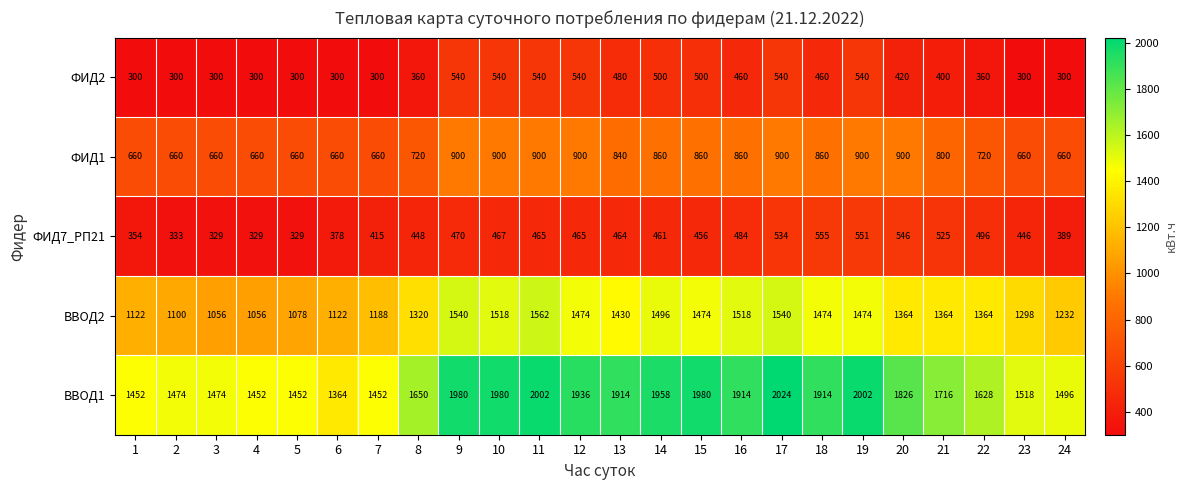

What is the sum of the ФИД2 values at 5 and 1?

600